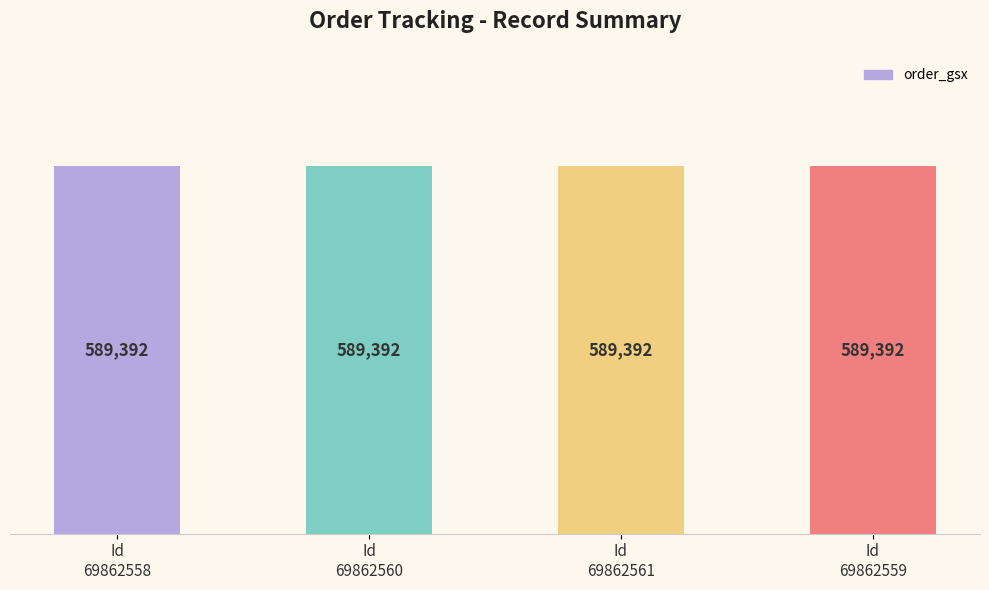

What is the label of the 1st bar from the left?

69862558